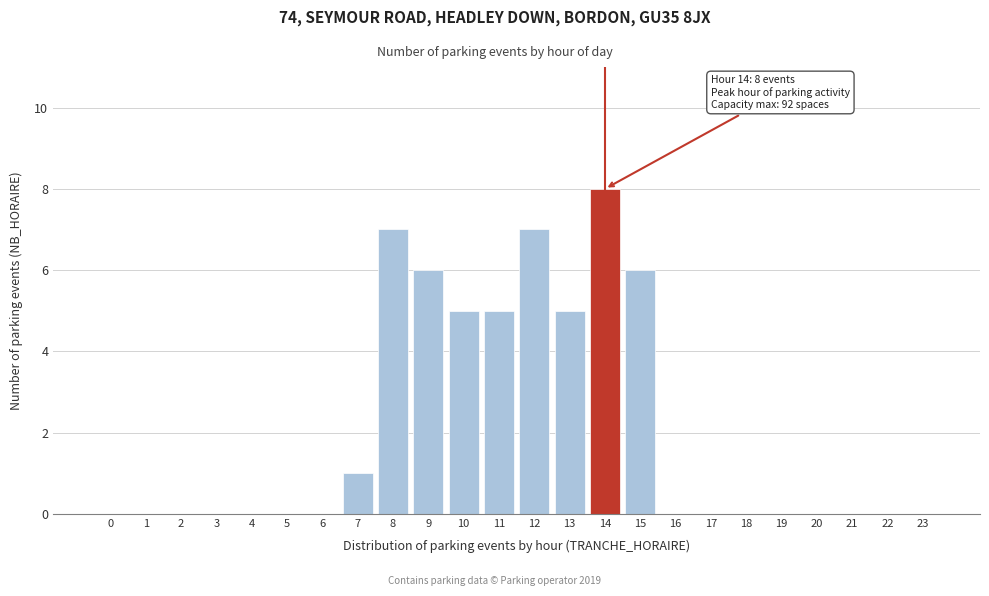

Reading right to left, list all the values displayed in this chart.

23=0	22=0	21=0	20=0	19=0	18=0	17=0	16=0	15=6	14=8	13=5	12=7	11=5	10=5	9=6	8=7	7=1	6=0	5=0	4=0	3=0	2=0	1=0	0=0